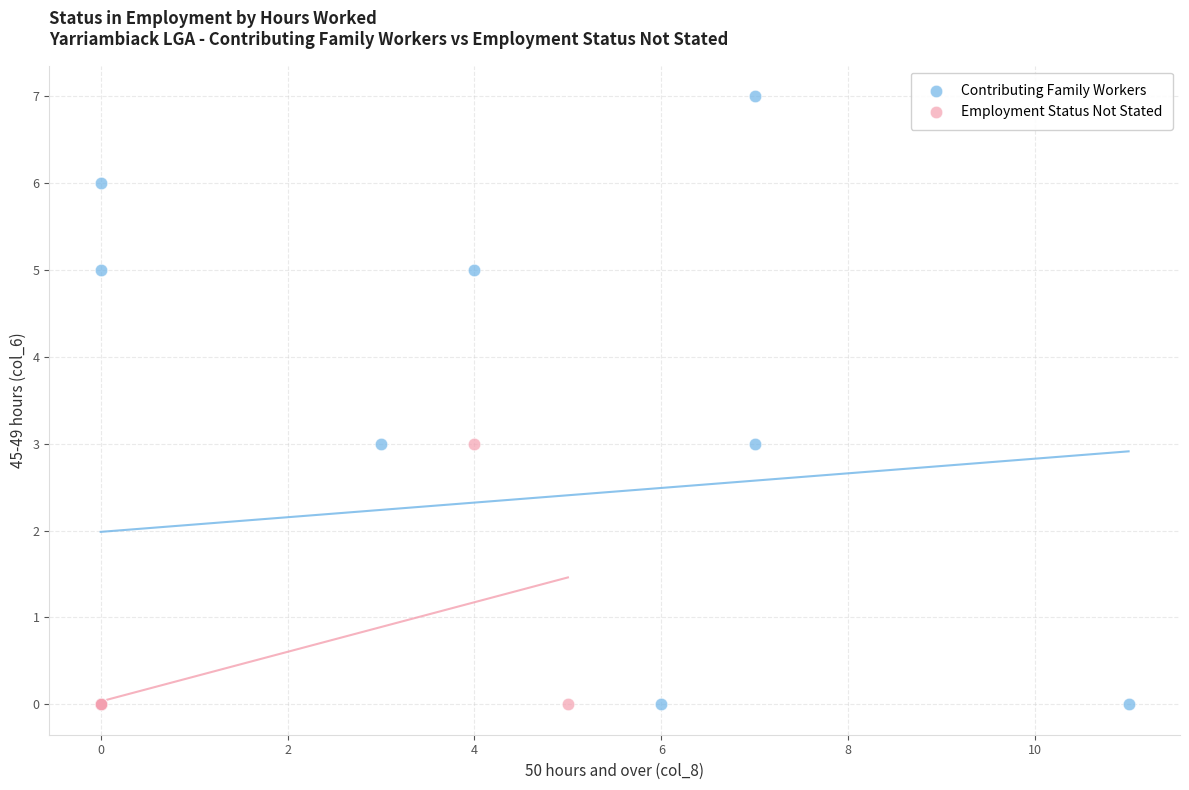

Which series contains the highest Y value?

Contributing Family Workers